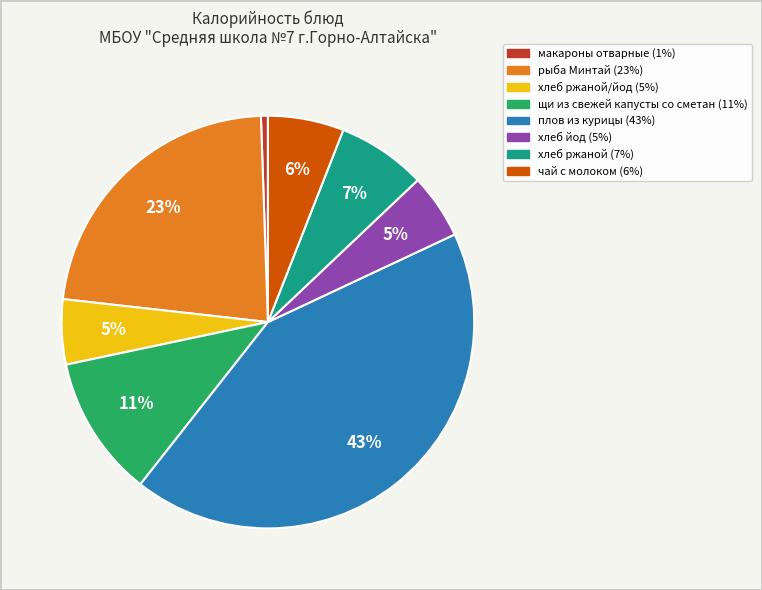

Does any single category account for the majority?

No